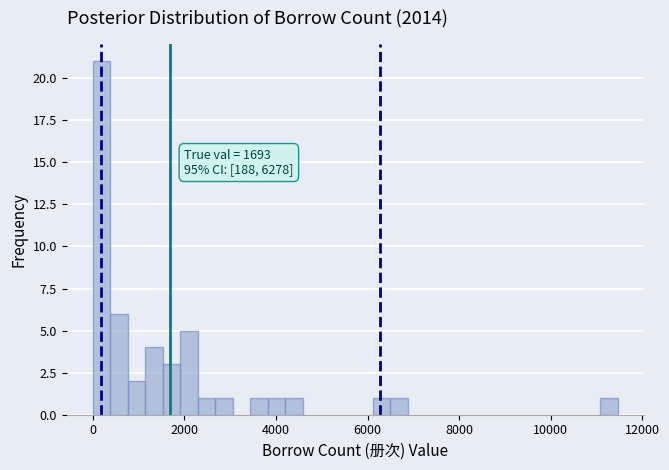

Read against the x-axis, roughly where is the centre of the tallest bar?

200